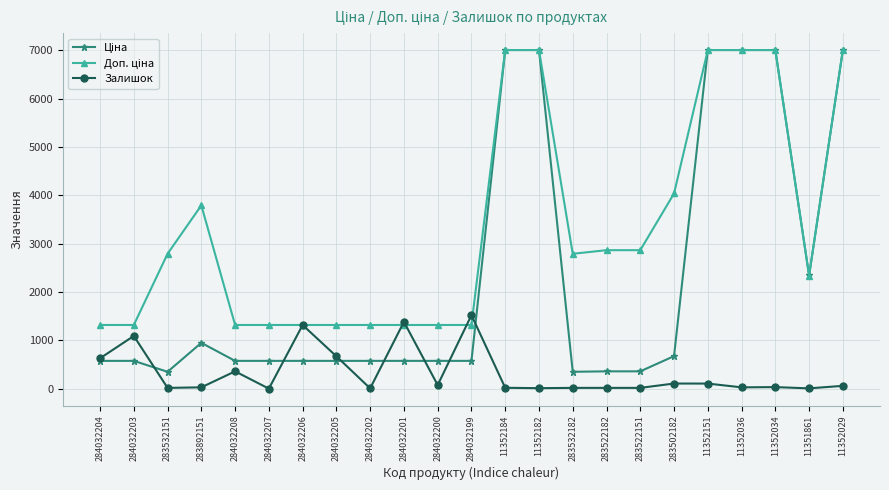

Does the chart have visible grid lines?

Yes